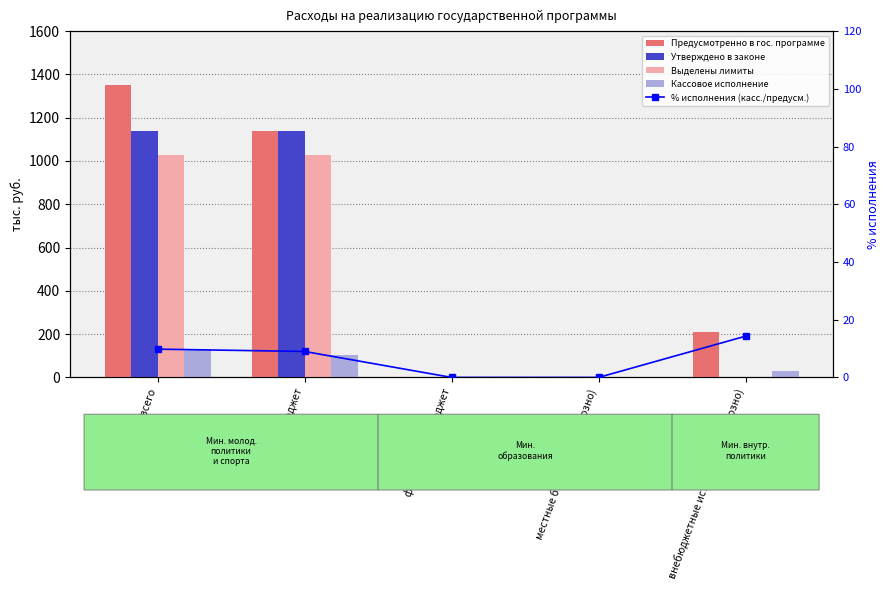

What is the value of the % исполнения (касс./предусм.) bar at the 2nd from the left?

9.0